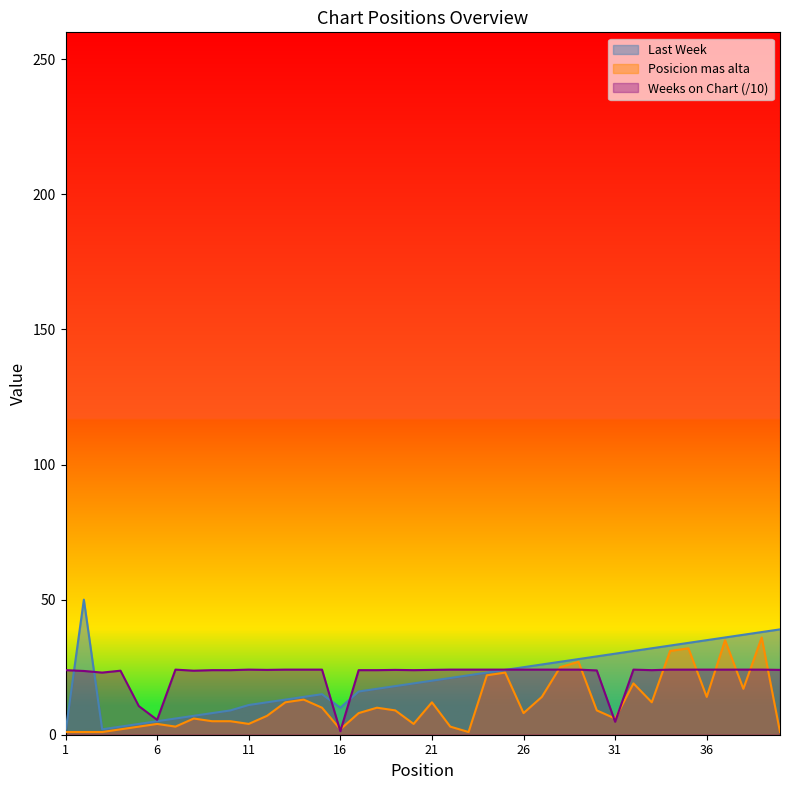

How many data points in Posicion mas alta are less than 9?

20